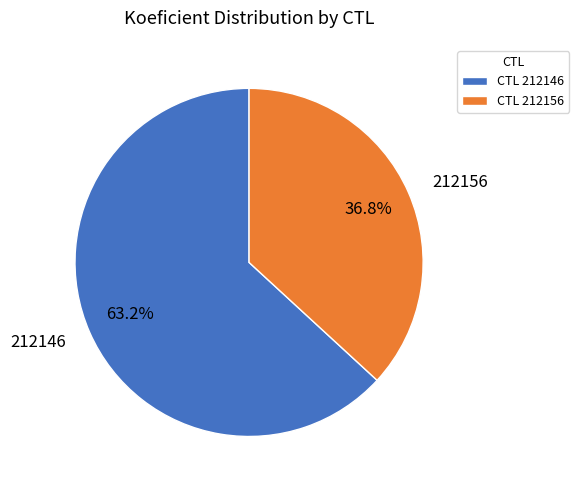

Which slice represents more than half of the pie?

212146